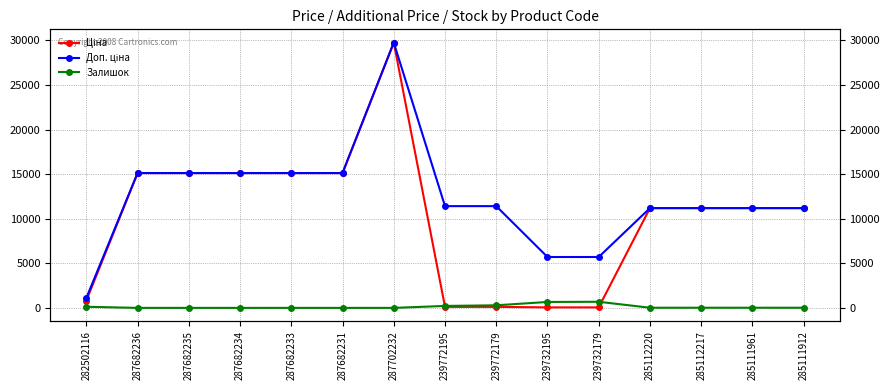

At how many categories does at least one series exceed 10000?

12